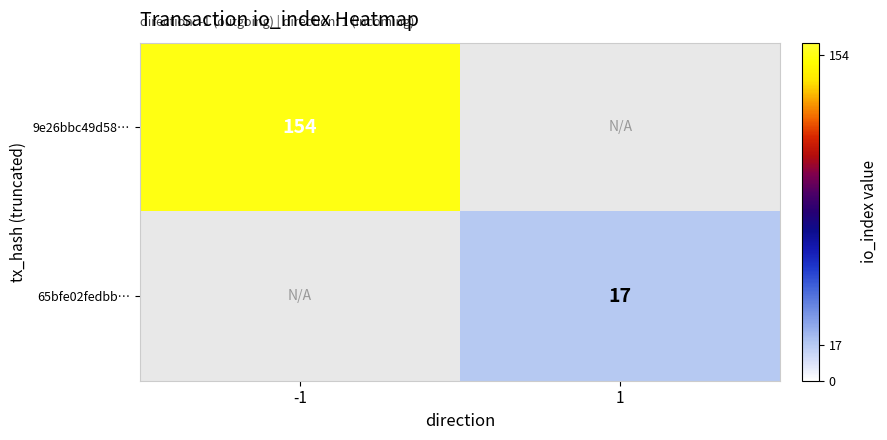

True or false: 9e26bbc49d58… has a value of 154 at -1.

True